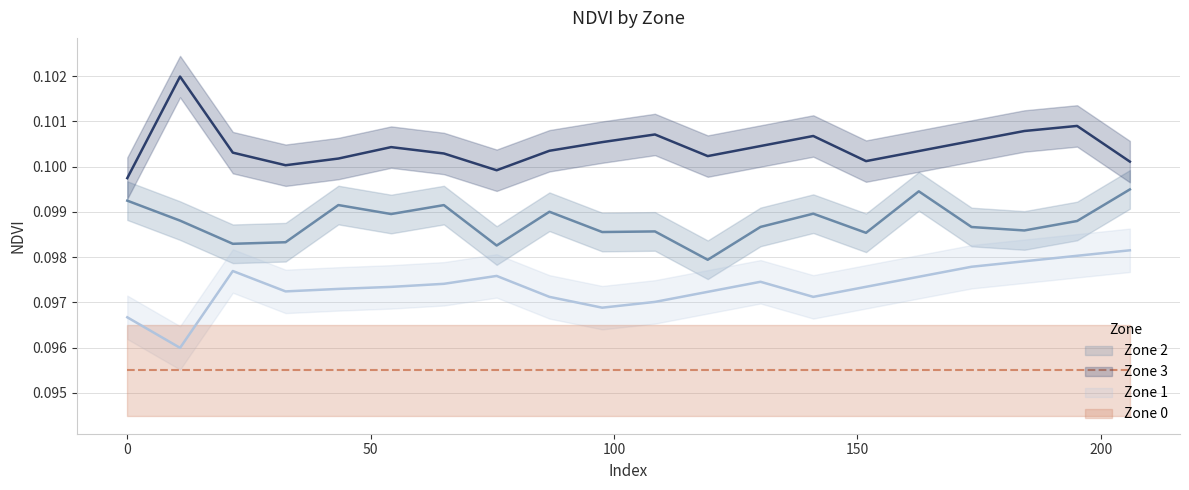

True or false: Zone 3 and Zone 1 cross at least once.

False